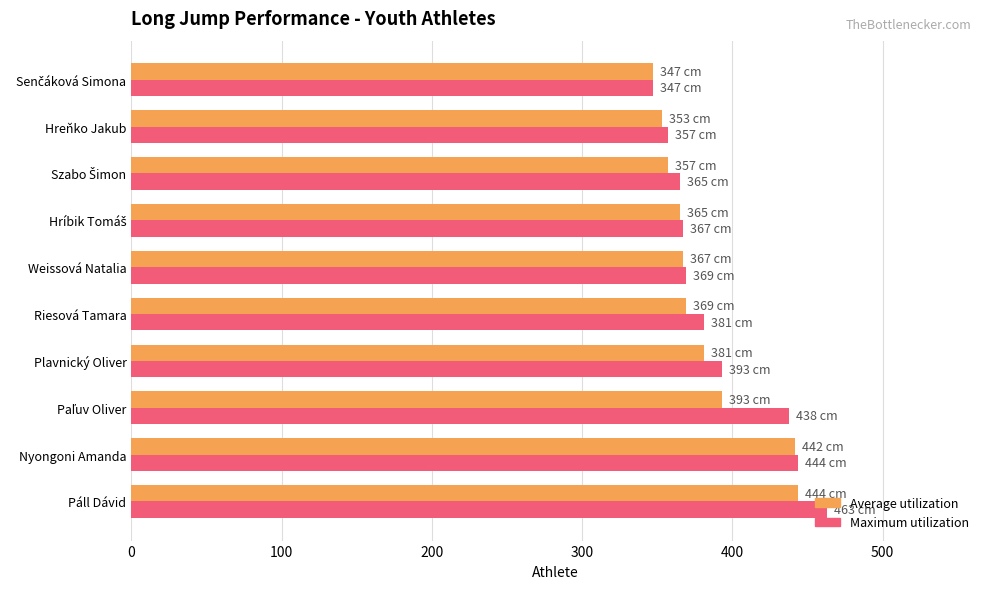

What is the total value across all series at Páll Dávid?

907